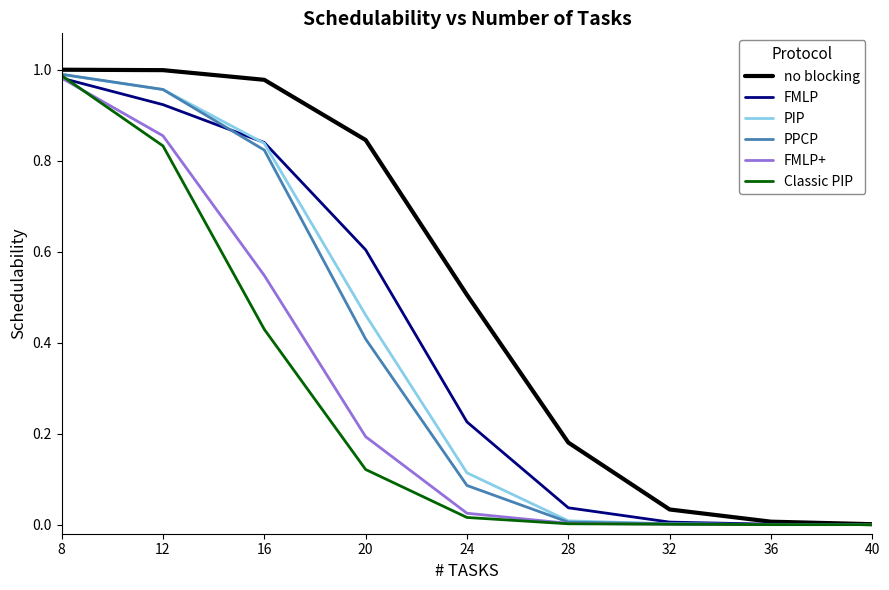

True or false: PPCP has a value of 0.0 at 32.

True